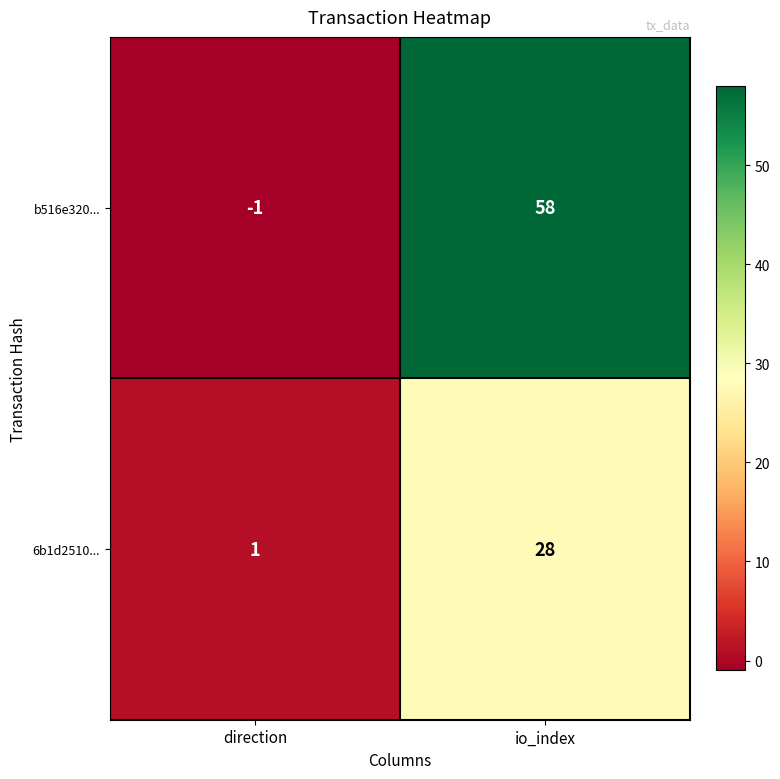

Which series has the largest total across all categories?

b516e320...